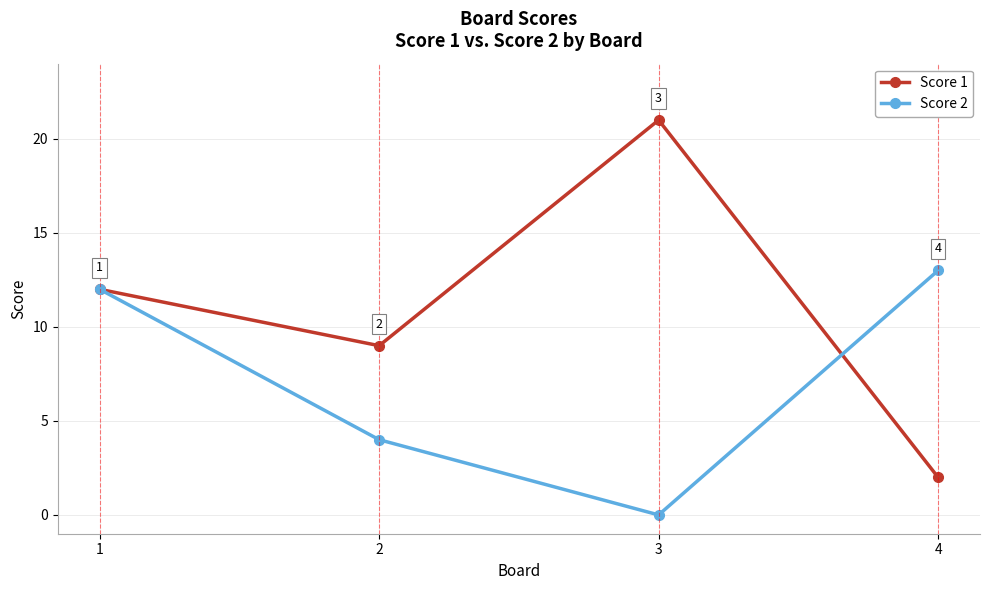

True or false: Score 1 has a value of 12 at 1.

True